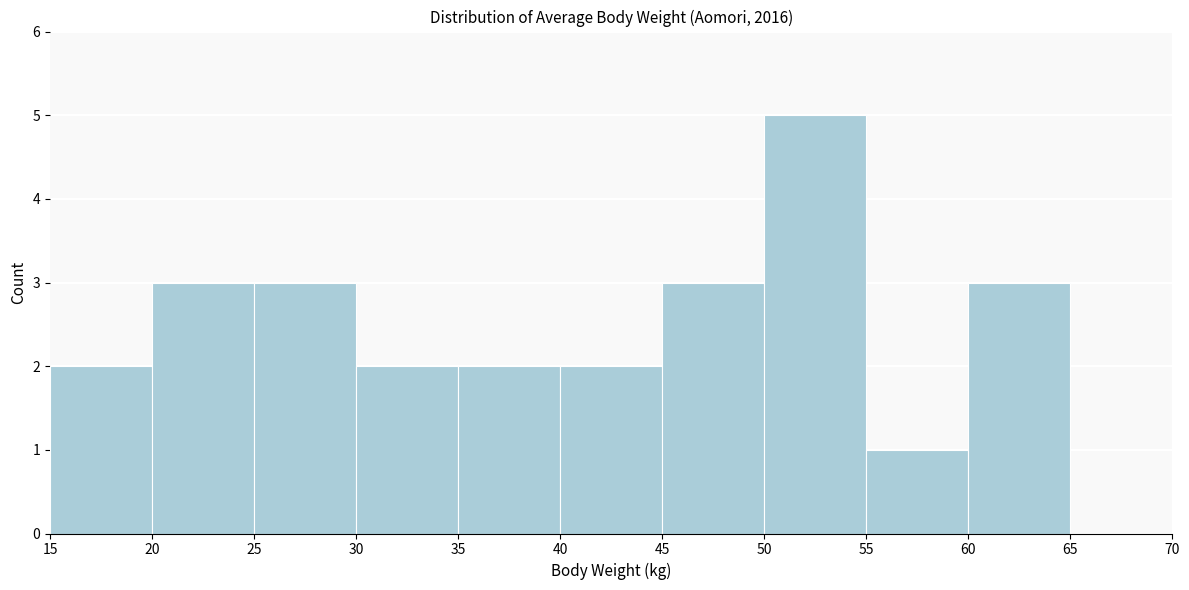

Reading left to right, transcribe this chart: for each bar, give the range it covers on the x-axis and its height. The values are not printed on the chart, so give them approximately, as read against the axis.

15 to 20: 2
20 to 25: 3
25 to 30: 3
30 to 35: 2
35 to 40: 2
40 to 45: 2
45 to 50: 3
50 to 55: 5
55 to 60: 1
60 to 65: 3
65 to 70: 0